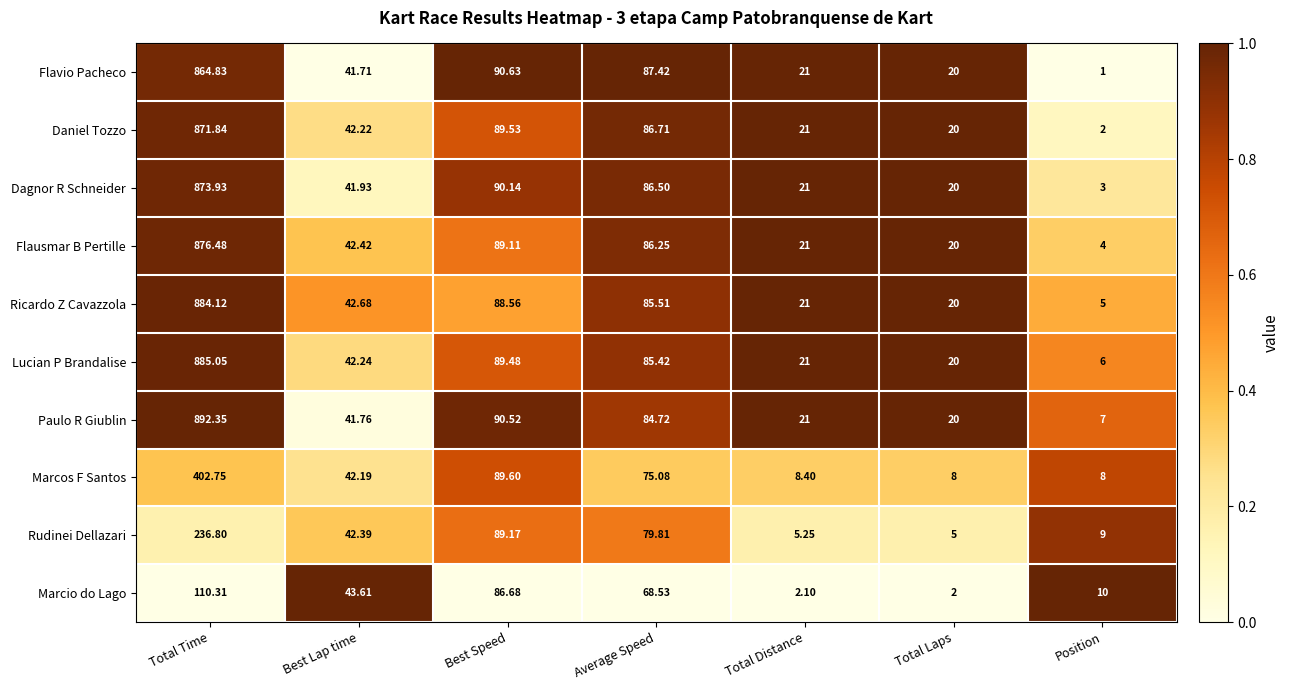

Which category has the lowest value in the Flausmar B Pertille series?

Position